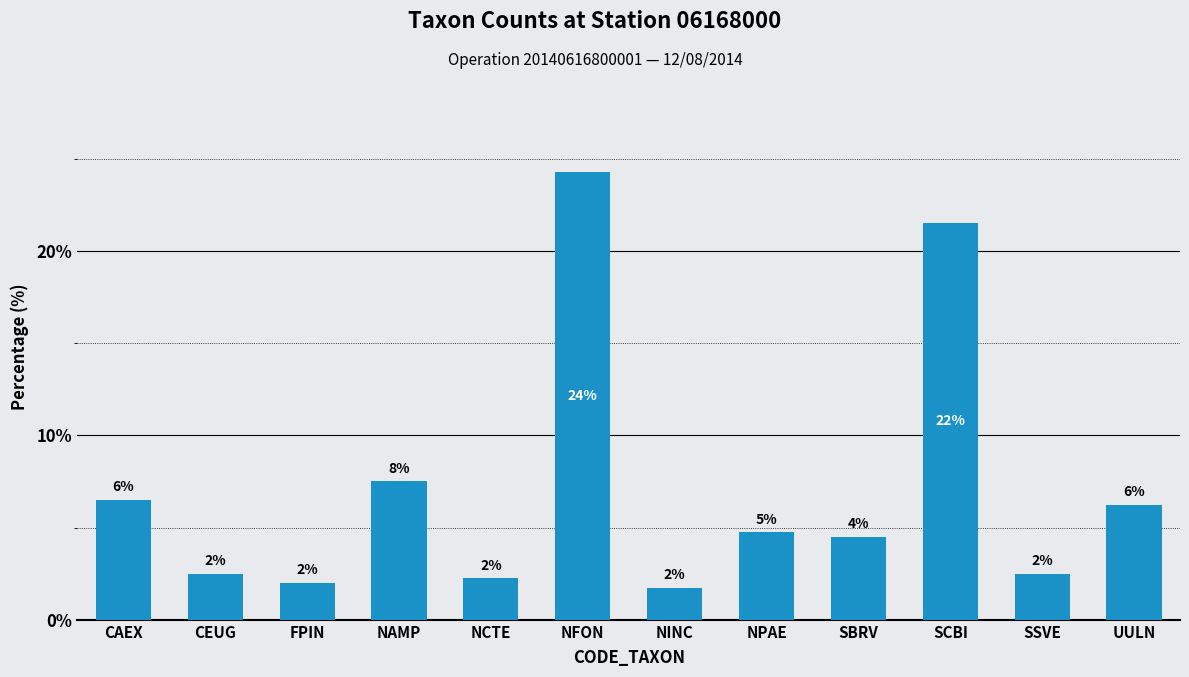

What is the difference between the values at NCTE and SBRV?

2.2